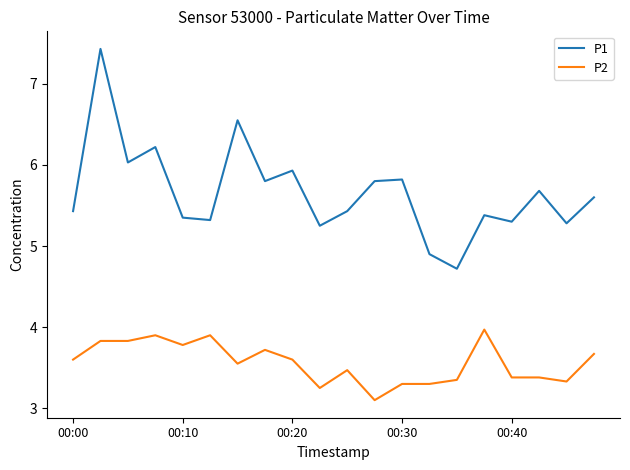

What is the lowest value of the P2 series?

3.1